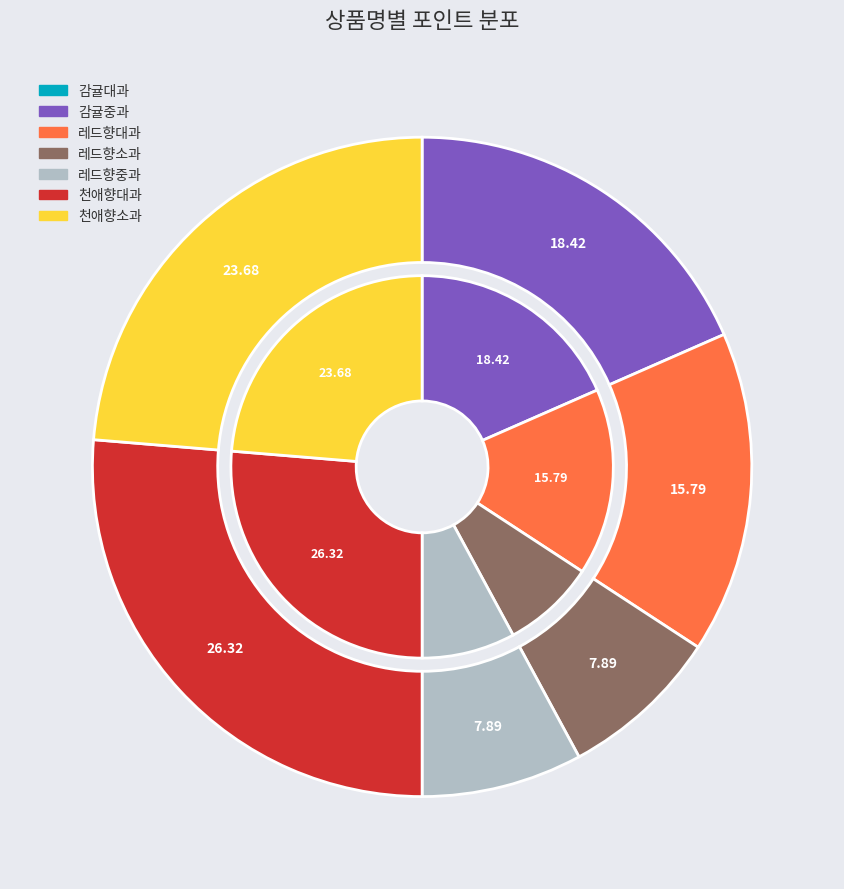

Does 천애향대과 account for over 50% of the chart?

No